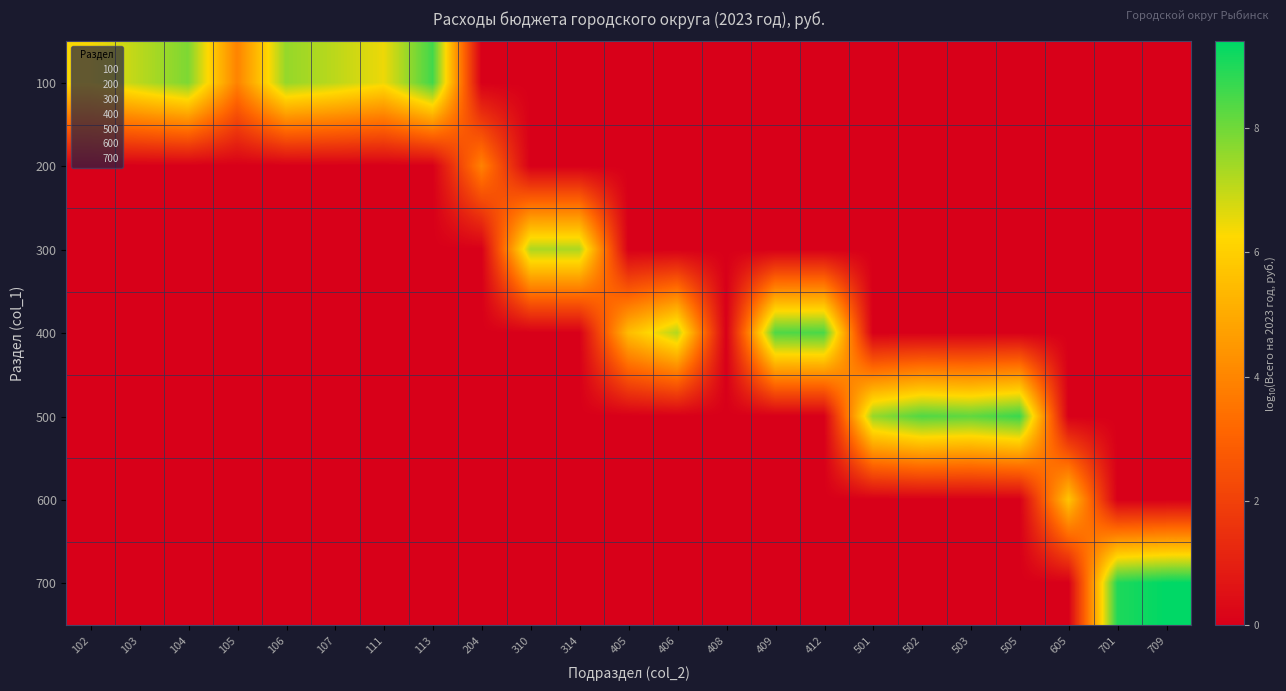

Reading right to left, what are all the values shown in this chart?

100: 709=0.0	701=0.0	605=0.0	505=0.0	503=0.0	502=0.0	501=0.0	412=0.0	409=0.0	408=0.0	406=0.0	405=0.0	314=0.0	310=0.0	204=0.0	113=8.6	111=6.5	107=7.1	106=7.6	105=3.9	104=7.8	103=7.1	102=6.3
200: 709=0.0	701=0.0	605=0.0	505=0.0	503=0.0	502=0.0	501=0.0	412=0.0	409=0.0	408=0.0	406=0.0	405=0.0	314=0.0	310=0.0	204=3.9	113=0.0	111=0.0	107=0.0	106=0.0	105=0.0	104=0.0	103=0.0	102=0.0
300: 709=0.0	701=0.0	605=0.0	505=0.0	503=0.0	502=0.0	501=0.0	412=0.0	409=0.0	408=0.0	406=0.0	405=0.0	314=7.3	310=7.3	204=0.0	113=0.0	111=0.0	107=0.0	106=0.0	105=0.0	104=0.0	103=0.0	102=0.0
400: 709=0.0	701=0.0	605=0.0	505=0.0	503=0.0	502=0.0	501=0.0	412=8.5	409=8.4	408=0.0	406=7.2	405=5.5	314=0.0	310=0.0	204=0.0	113=0.0	111=0.0	107=0.0	106=0.0	105=0.0	104=0.0	103=0.0	102=0.0
500: 709=0.0	701=0.0	605=0.0	505=8.7	503=8.2	502=8.4	501=7.5	412=0.0	409=0.0	408=0.0	406=0.0	405=0.0	314=0.0	310=0.0	204=0.0	113=0.0	111=0.0	107=0.0	106=0.0	105=0.0	104=0.0	103=0.0	102=0.0
600: 709=0.0	701=0.0	605=5.7	505=0.0	503=0.0	502=0.0	501=0.0	412=0.0	409=0.0	408=0.0	406=0.0	405=0.0	314=0.0	310=0.0	204=0.0	113=0.0	111=0.0	107=0.0	106=0.0	105=0.0	104=0.0	103=0.0	102=0.0
700: 709=9.4	701=9.0	605=0.0	505=0.0	503=0.0	502=0.0	501=0.0	412=0.0	409=0.0	408=0.0	406=0.0	405=0.0	314=0.0	310=0.0	204=0.0	113=0.0	111=0.0	107=0.0	106=0.0	105=0.0	104=0.0	103=0.0	102=0.0